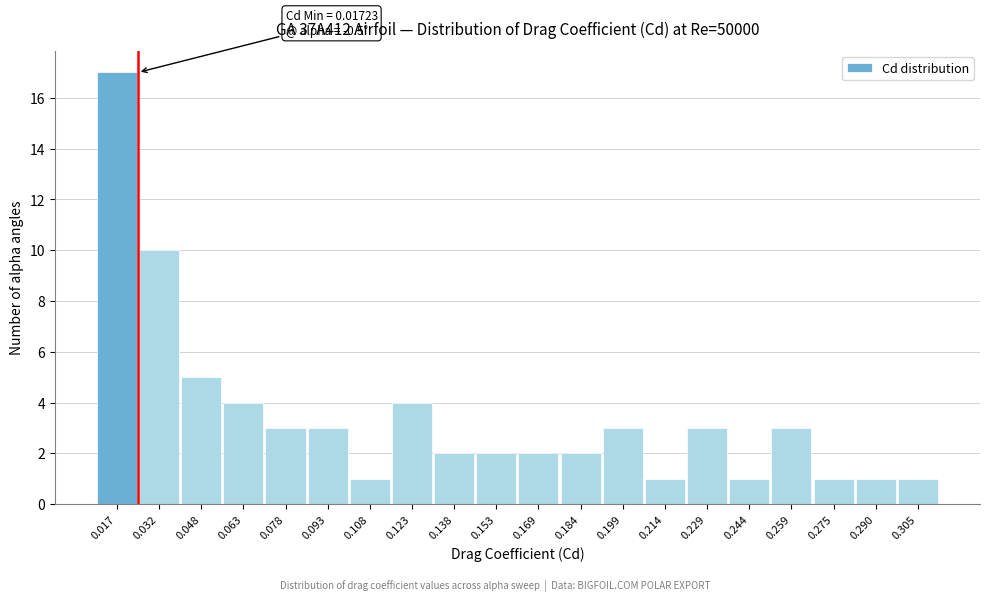

Reading right to left, transcribe all the data shown in this chart.

0.305=1	0.290=1	0.275=1	0.259=3	0.244=1	0.229=3	0.214=1	0.199=3	0.184=2	0.169=2	0.153=2	0.138=2	0.123=4	0.108=1	0.093=3	0.078=3	0.063=4	0.048=5	0.032=10	0.017=17